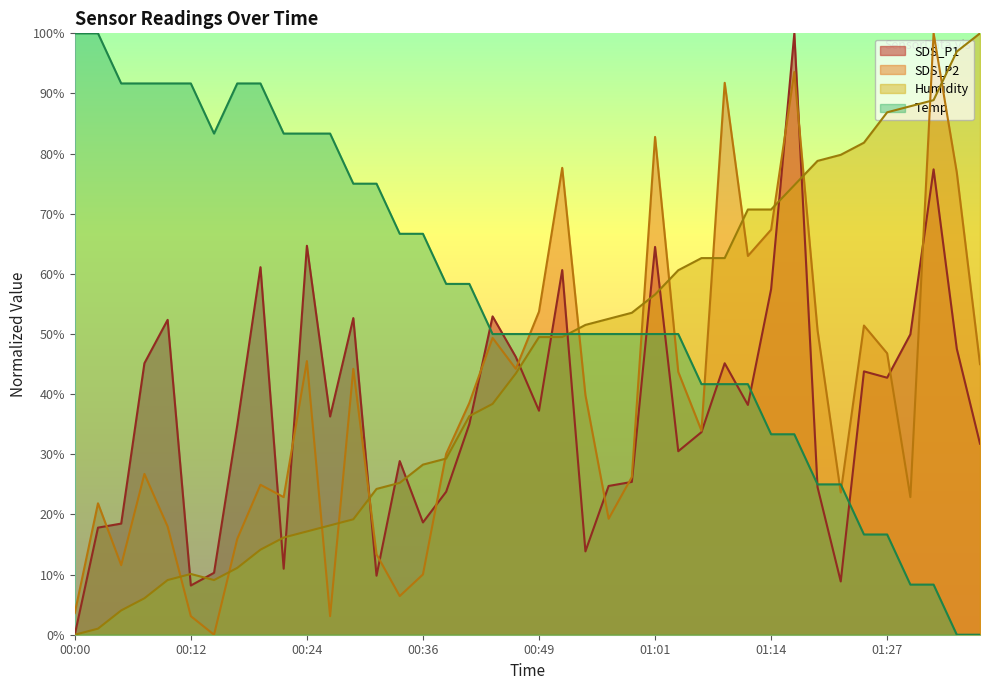

What is the difference between the maximum and minimum values in the Humidity series?

100.0